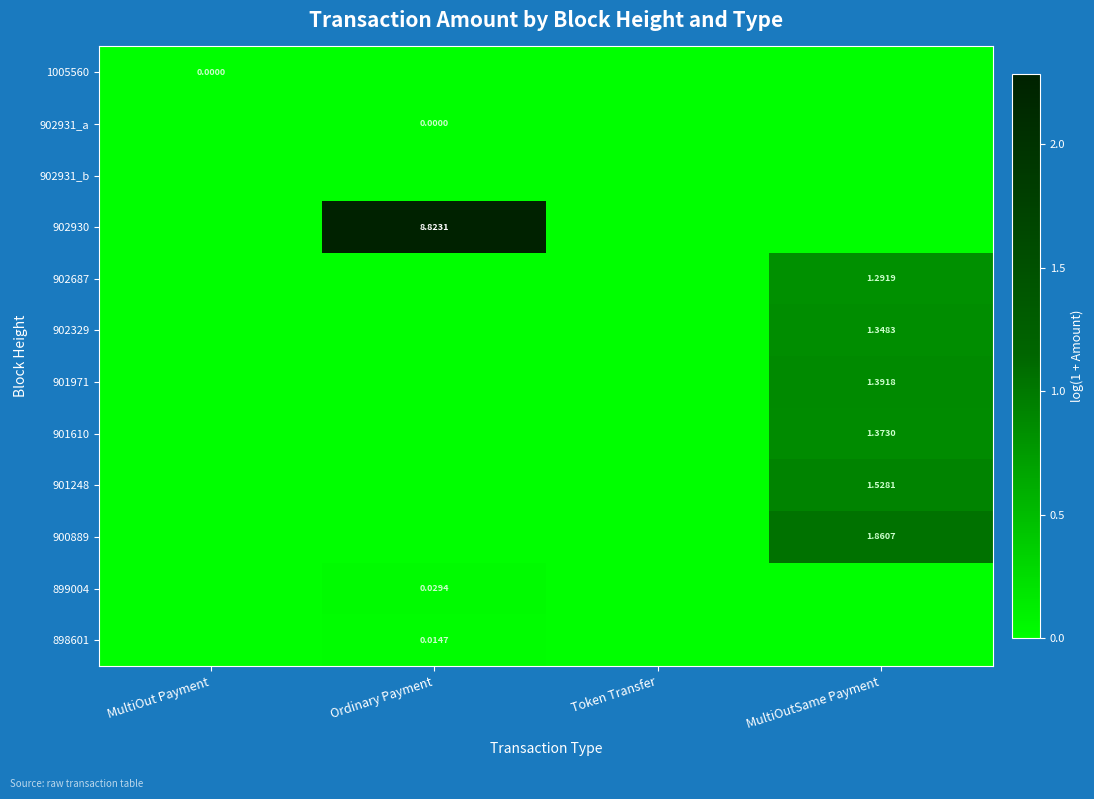

Rank the series at MultiOutSame Payment from lowest to highest value.

1005560, 902931_a, 902931_b, 902930, 899004, 898601, 902687, 902329, 901610, 901971, 901248, 900889